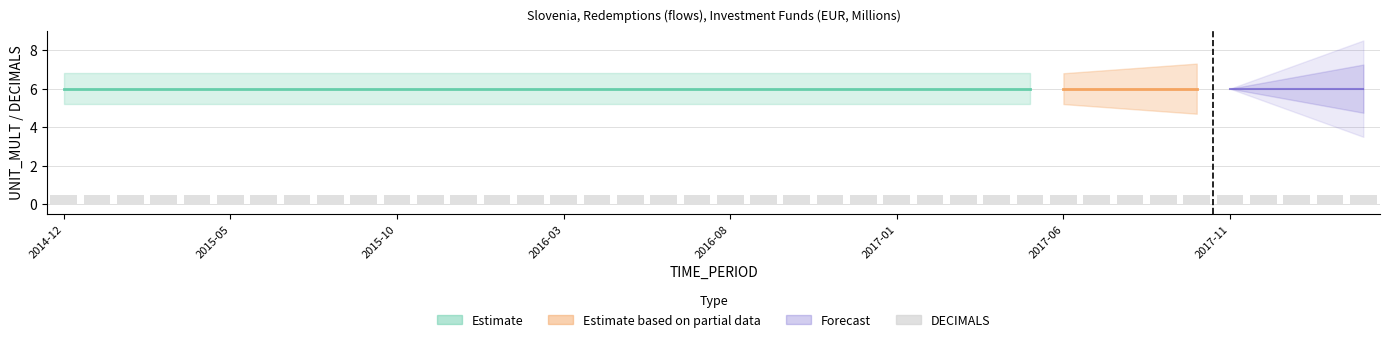

Rank the categories by DECIMALS value from highest to lowest.

2014-12, 2015-01, 2015-02, 2015-03, 2015-04, 2015-05, 2015-06, 2015-07, 2015-08, 2015-09, 2015-10, 2015-11, 2015-12, 2016-01, 2016-02, 2016-03, 2016-04, 2016-05, 2016-06, 2016-07, 2016-08, 2016-09, 2016-10, 2016-11, 2016-12, 2017-01, 2017-02, 2017-03, 2017-04, 2017-05, 2017-06, 2017-07, 2017-08, 2017-09, 2017-10, 2017-11, 2017-12, 2018-01, 2018-02, 2018-03